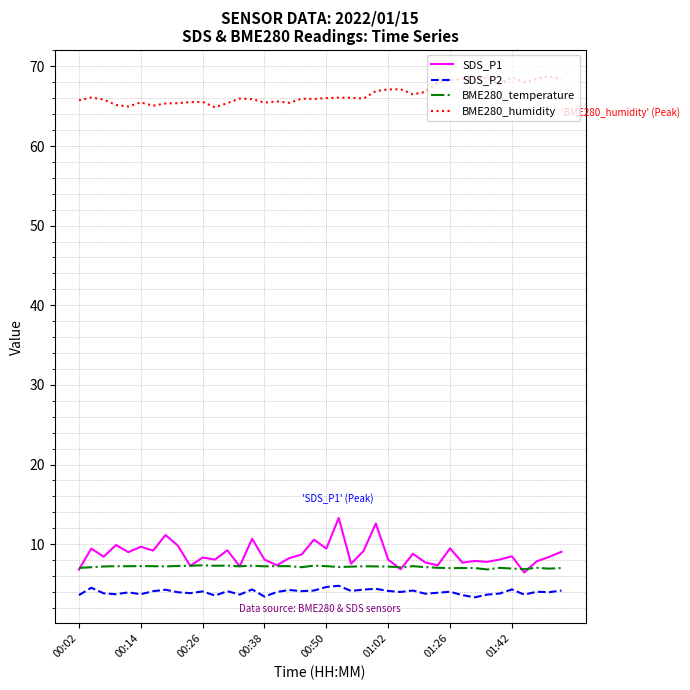

What is the highest value of the BME280_humidity series?

68.8